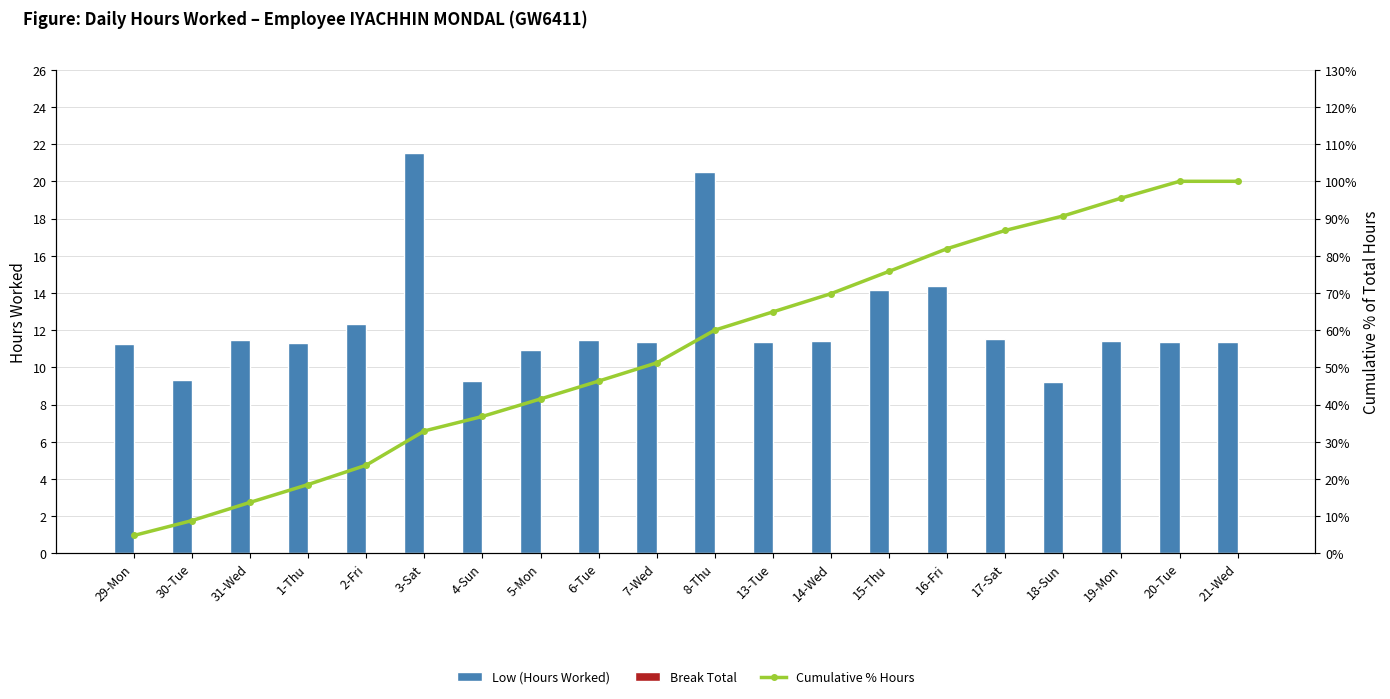

How many categories are shown in the chart?

20